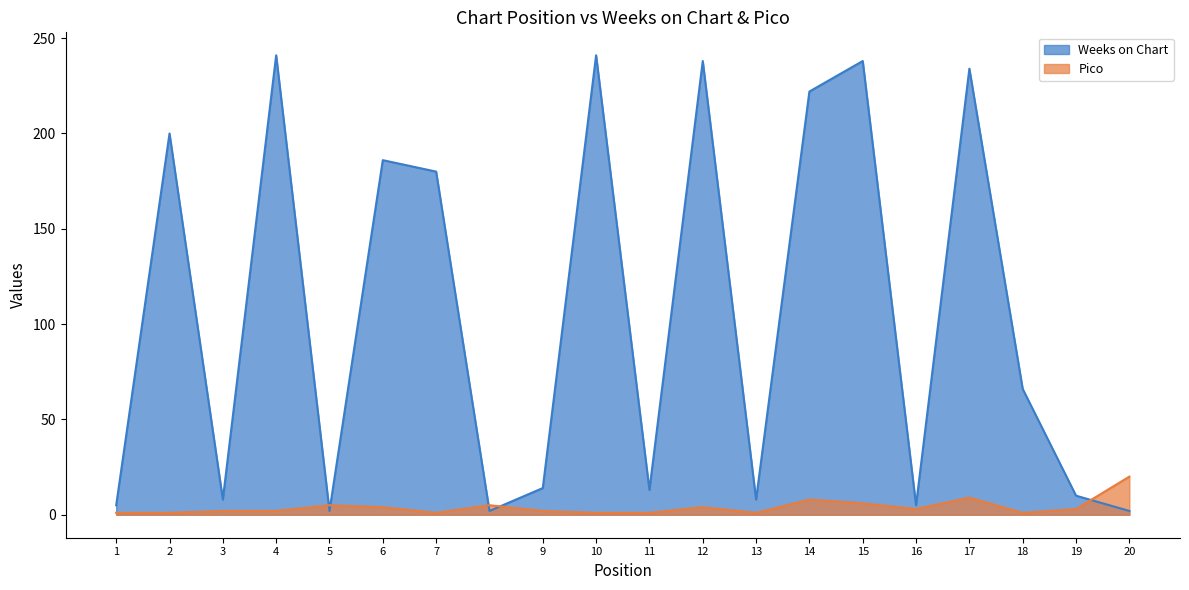

What is the spread (max minus min) of values at 9?

12